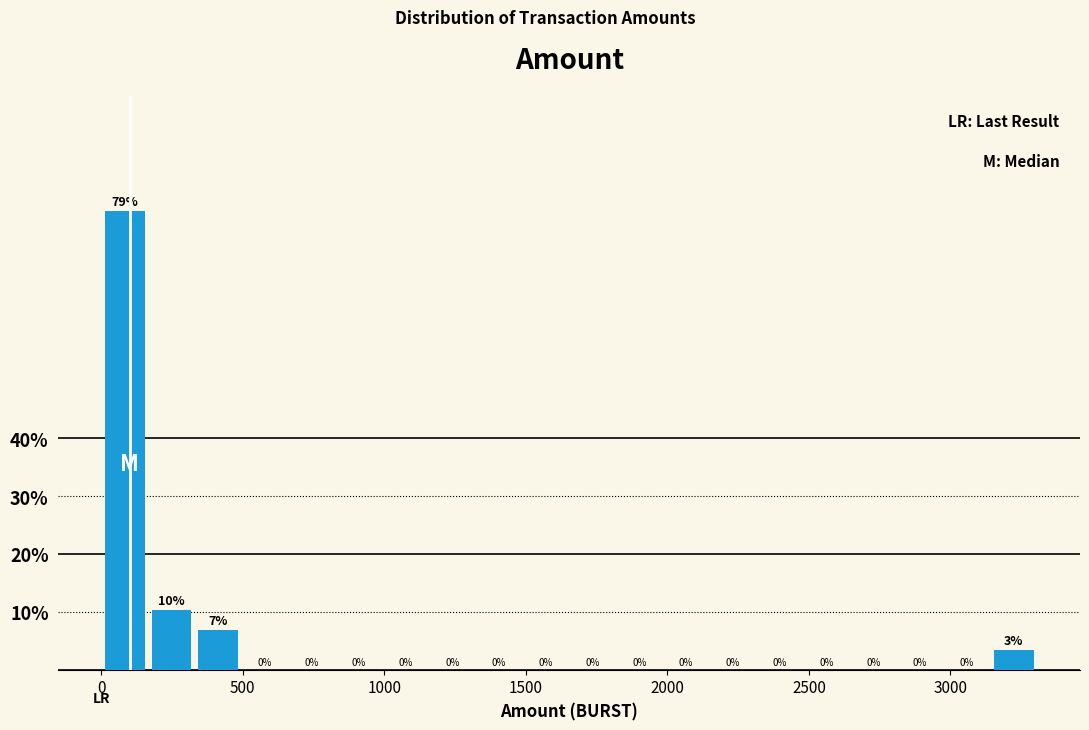

Read against the x-axis, roughly where is the centre of the tallest bar?

100